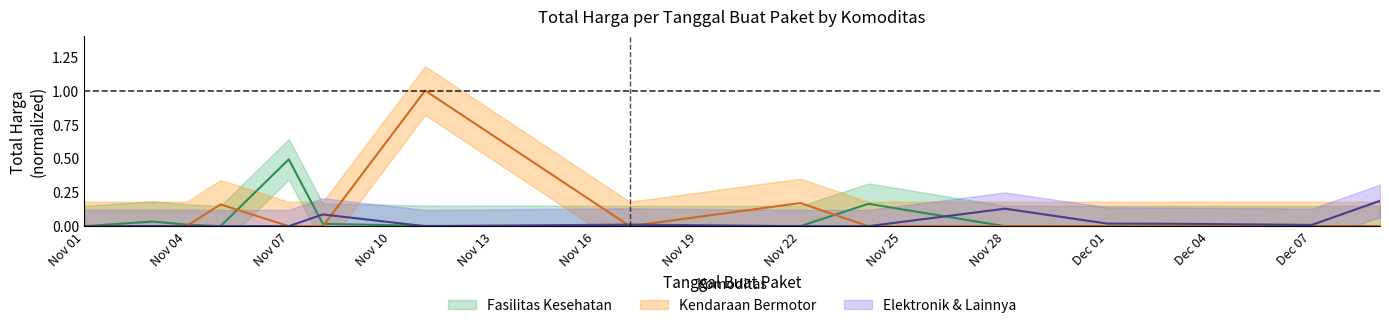

At which category is the sum across all series the highest?

2021-11-11